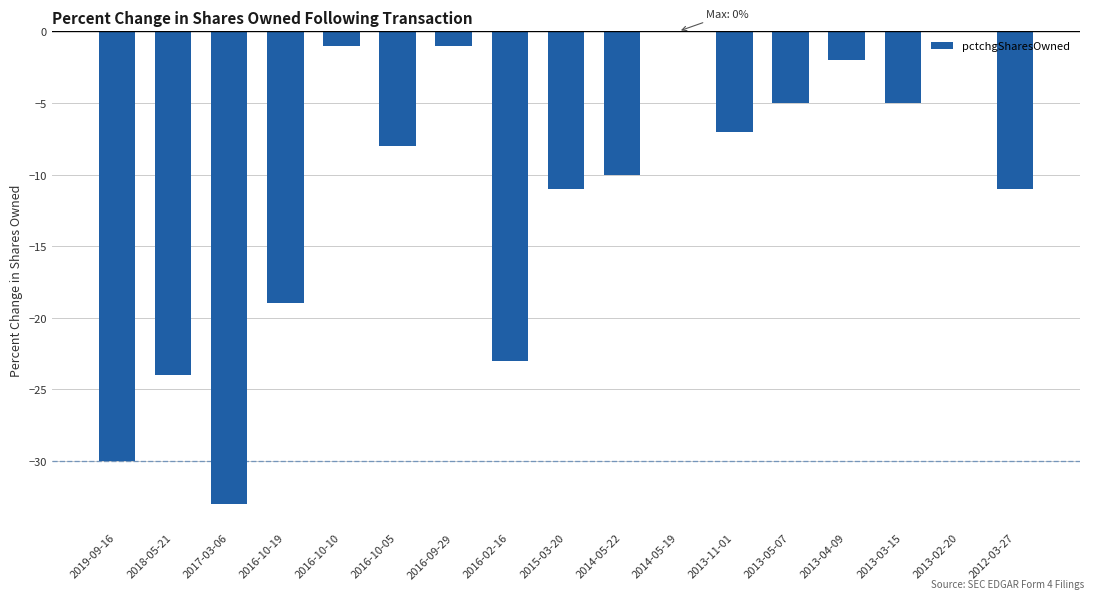

What is the sum of all values?

-190